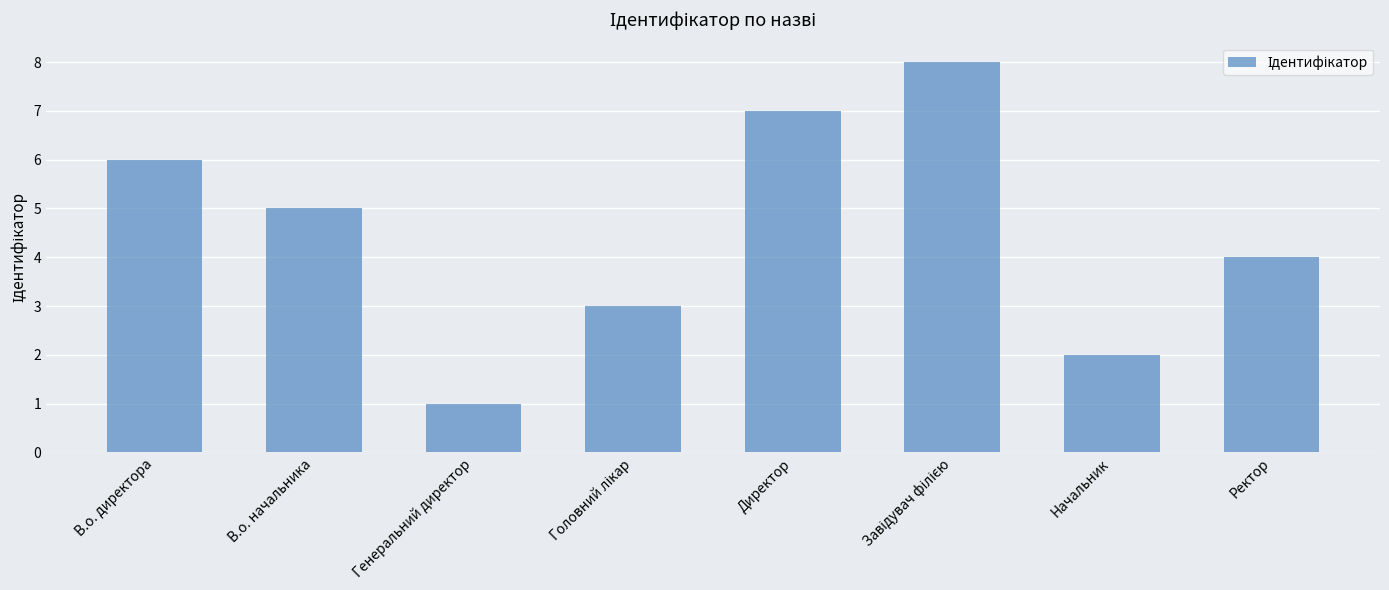

Approximately how many times larger is the value at Директор compared to Генеральний директор?

7.0